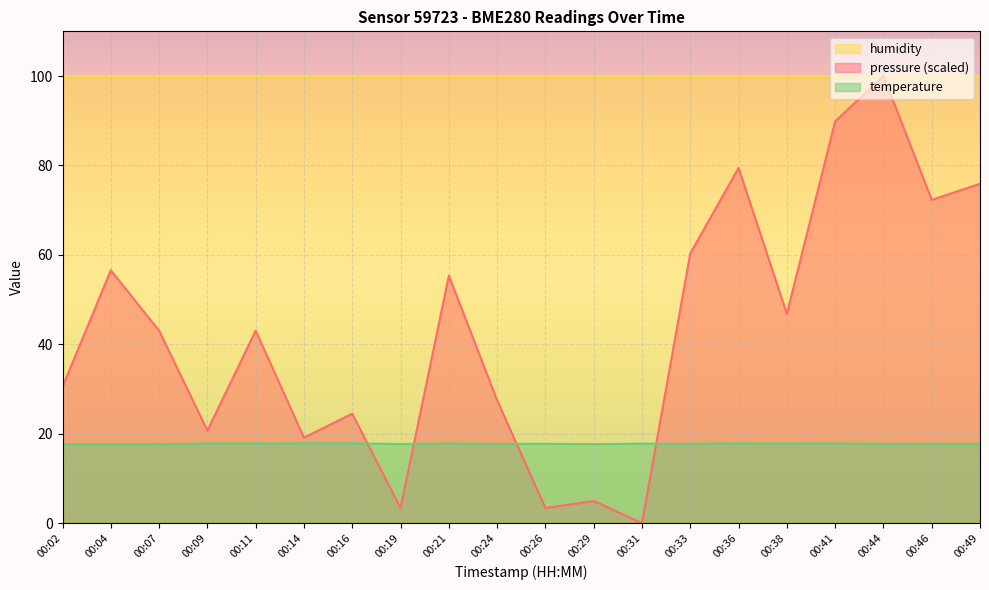

List the labels in order of temperature value, smallest first.

00:02, 00:04, 00:29, 00:07, 00:19, 00:24, 00:26, 00:33, 00:46, 00:44, 00:49, 00:31, 00:09, 00:21, 00:41, 00:11, 00:38, 00:36, 00:14, 00:16